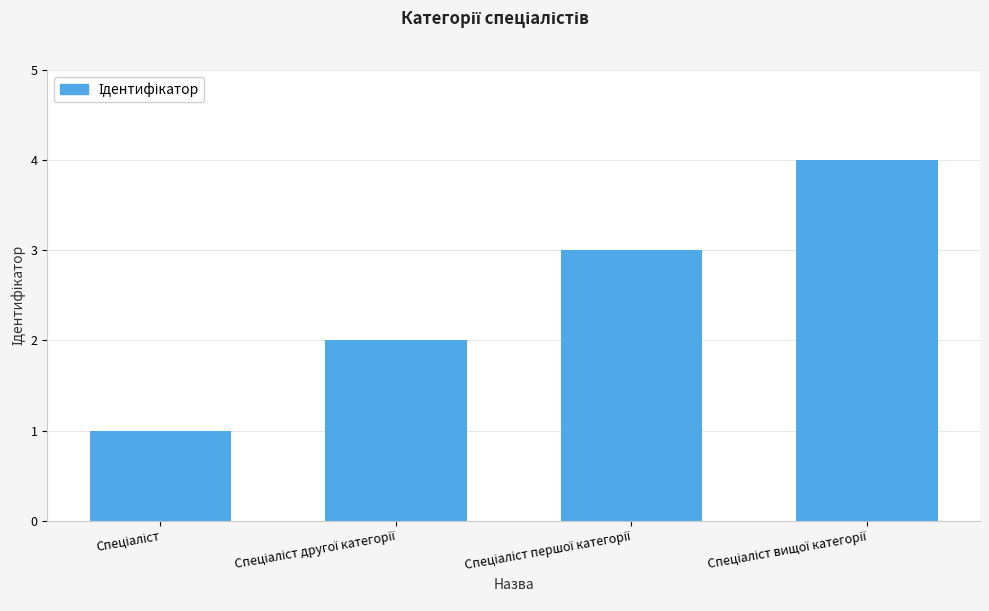

What is the difference between the second highest and second lowest values?

1